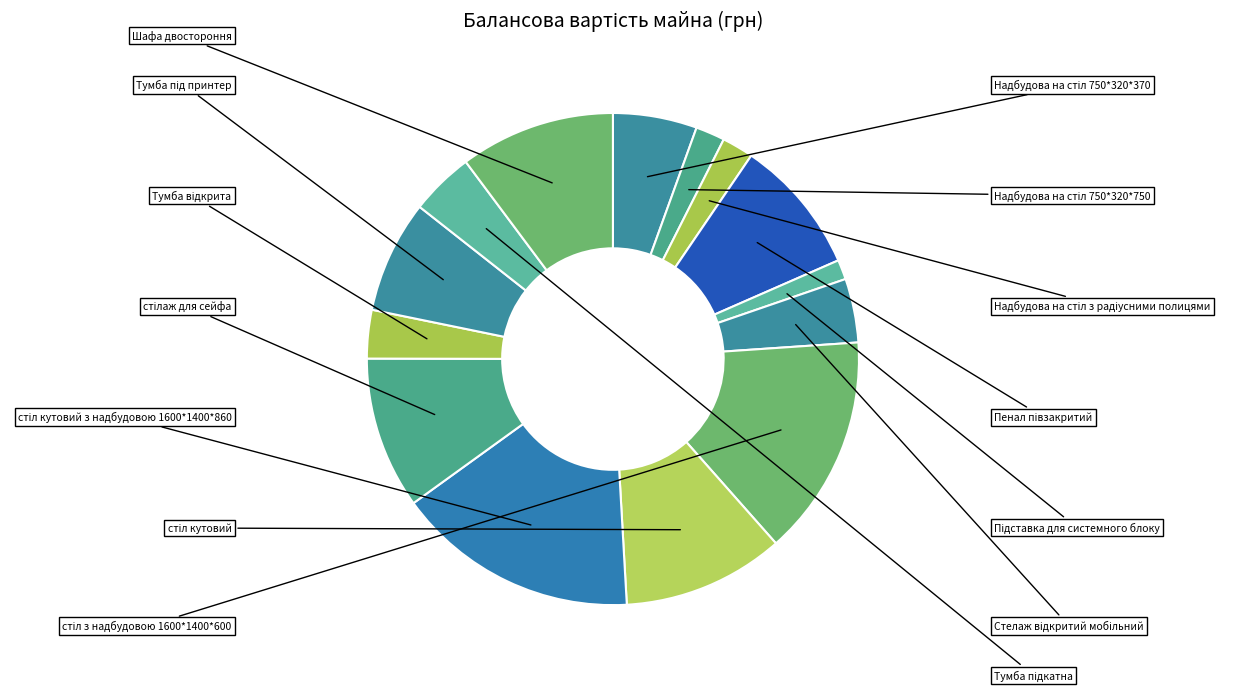

Approximately how many times larger is the value at Пенал півзакритий compared to стілаж для сейфа?

0.9